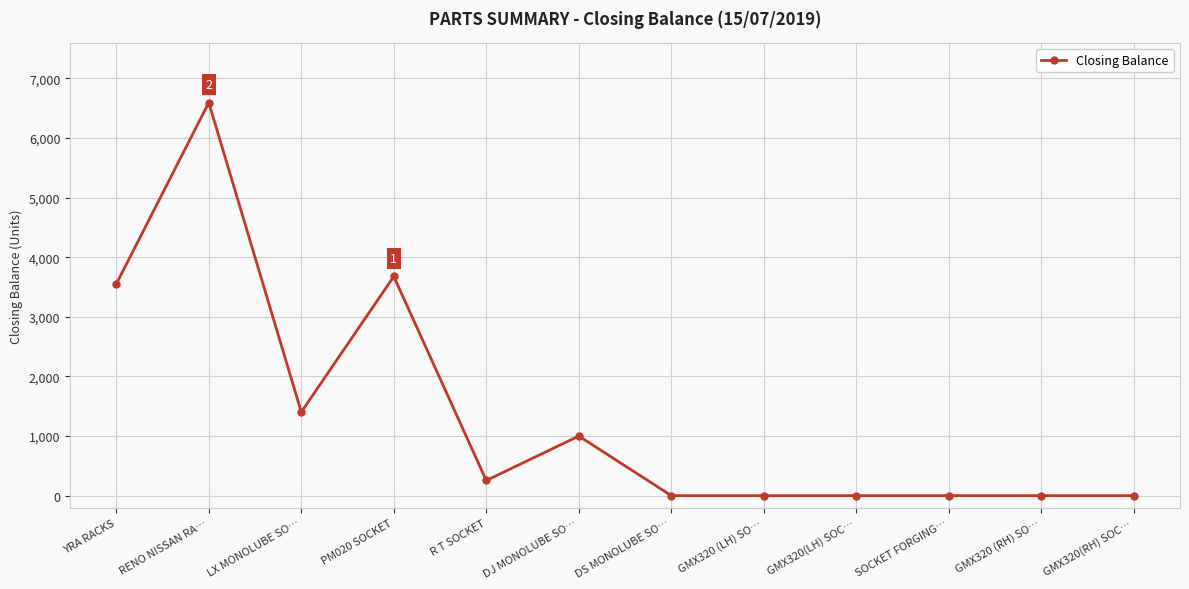

What is the label of the 2nd point from the right?

GMX320 (RH) SO…